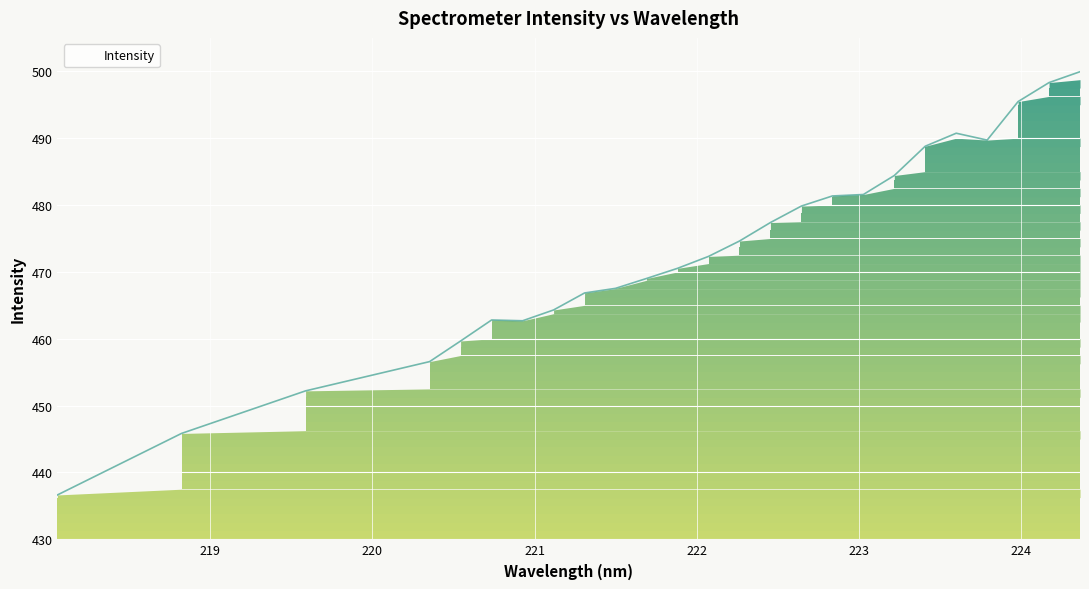

What is the minimum value shown in the chart?

436.6